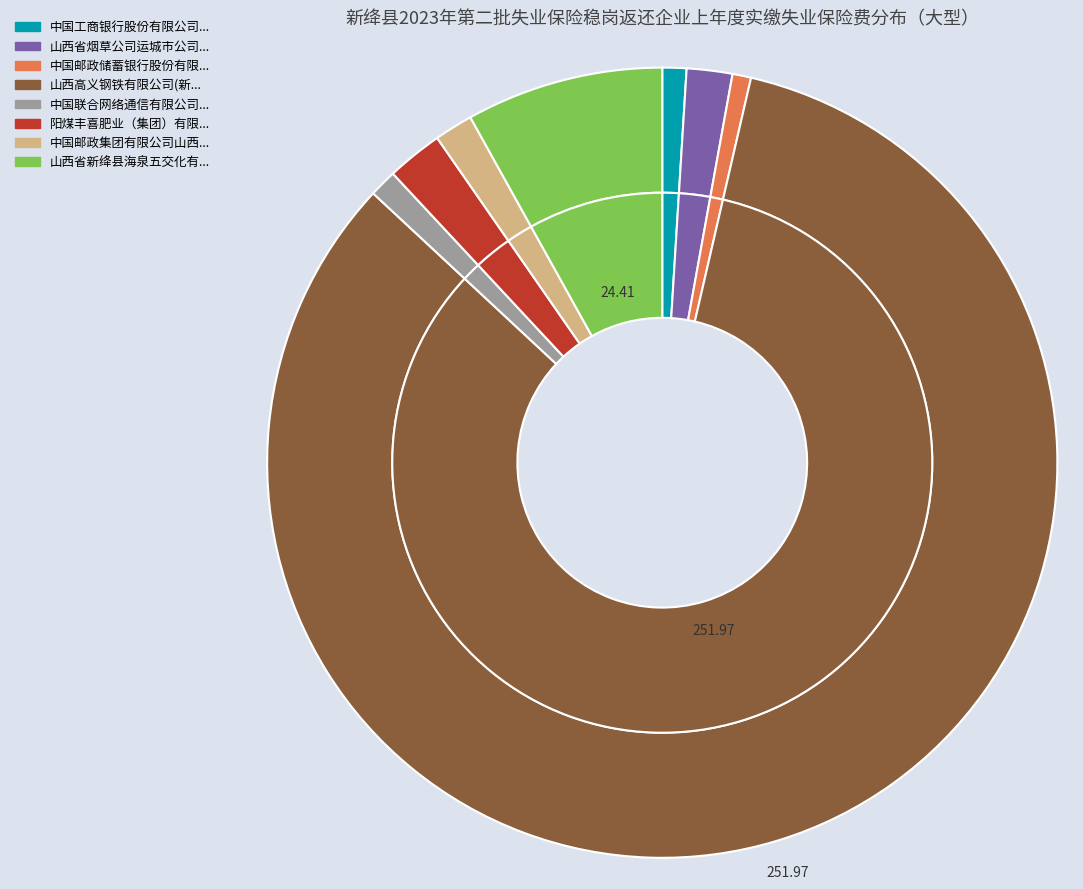

Which slice is the smallest?

中国邮政储蓄银行股份有限公司新绛县支行